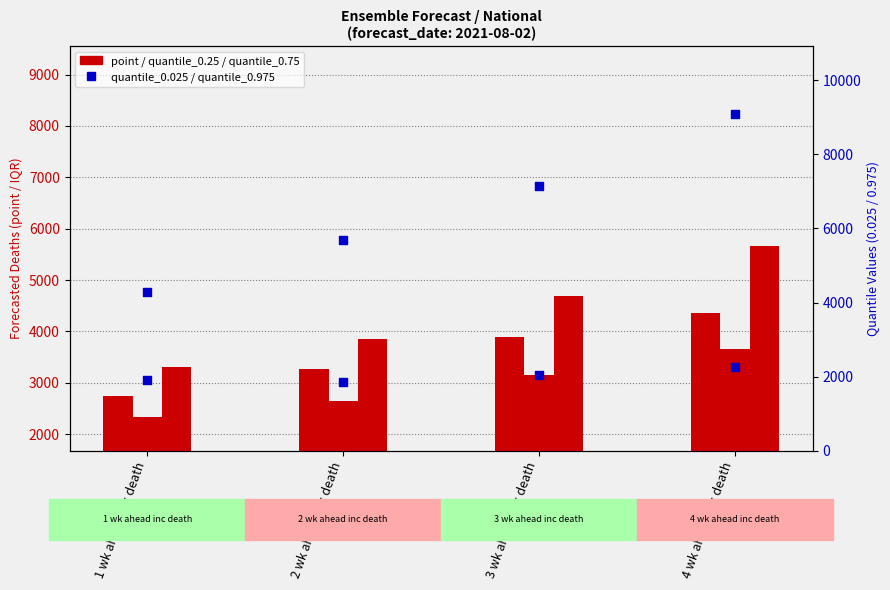

Which series has the largest Y range (max minus min)?

quantile_0.975